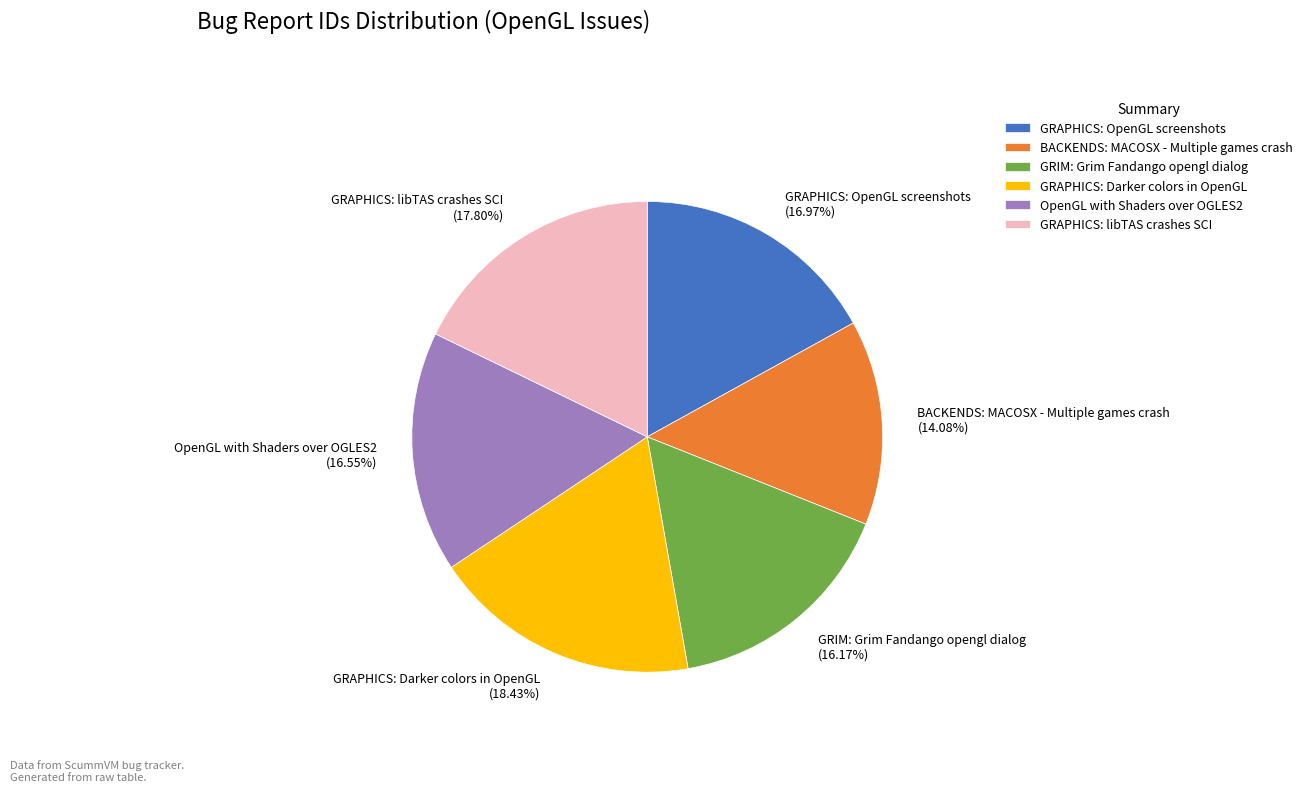

To the nearest percent, what is the average slice percentage?

17%